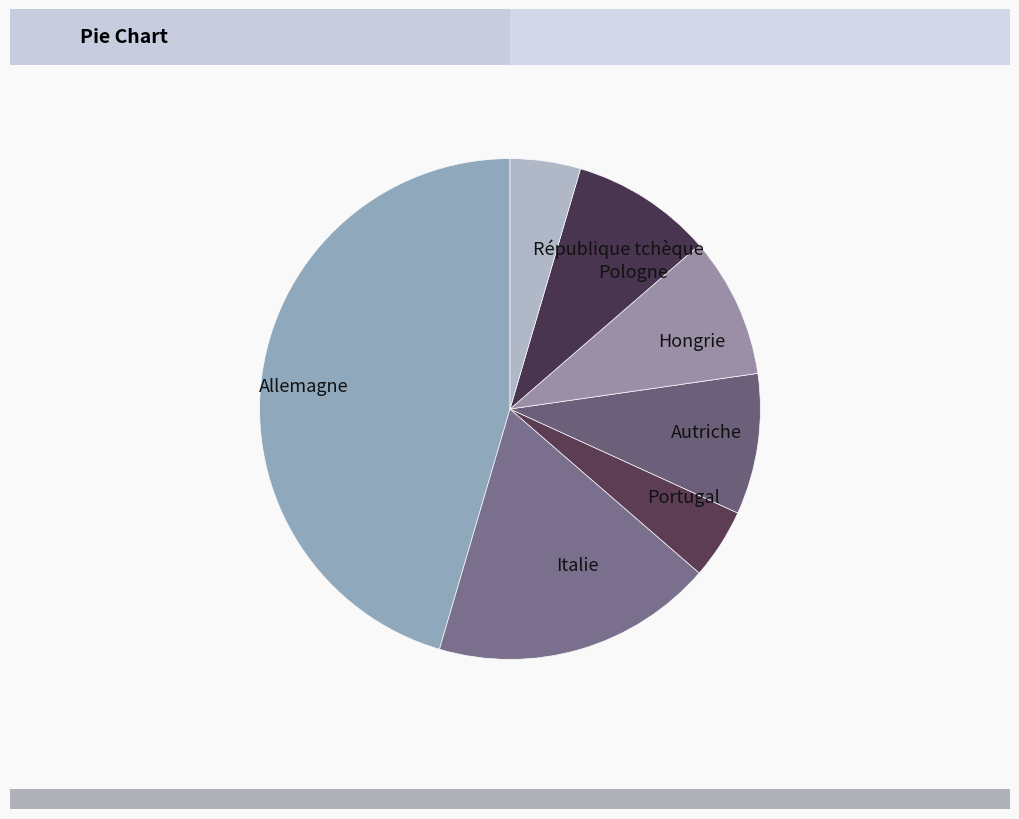

The Pologne slice represents 9% of the pie. True or false?

True